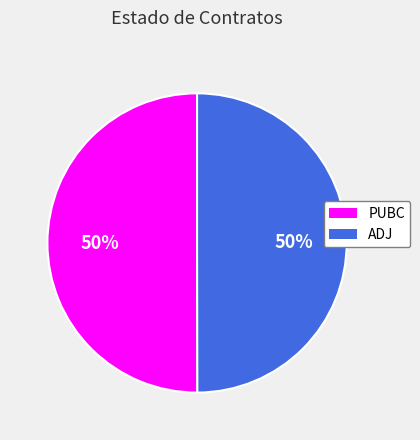

What is the ratio of the value at ADJ to the value at PUBC?

1.0